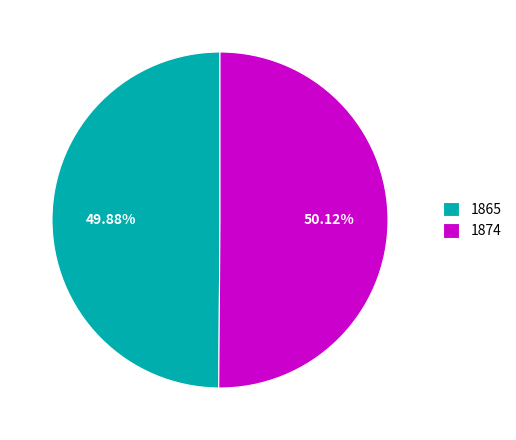

To the nearest percent, what percentage of the pie is 1865?

50%